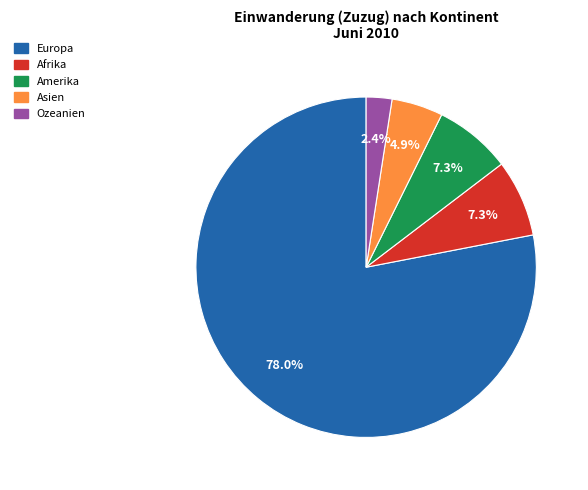

Is there a majority slice in this chart?

Yes